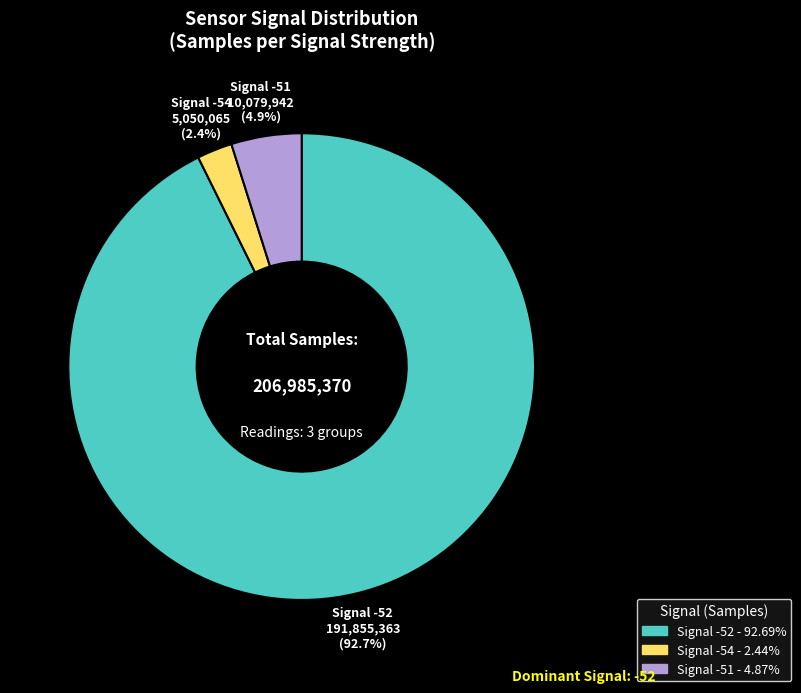

Is there any slice that represents more than half of the pie?

Yes